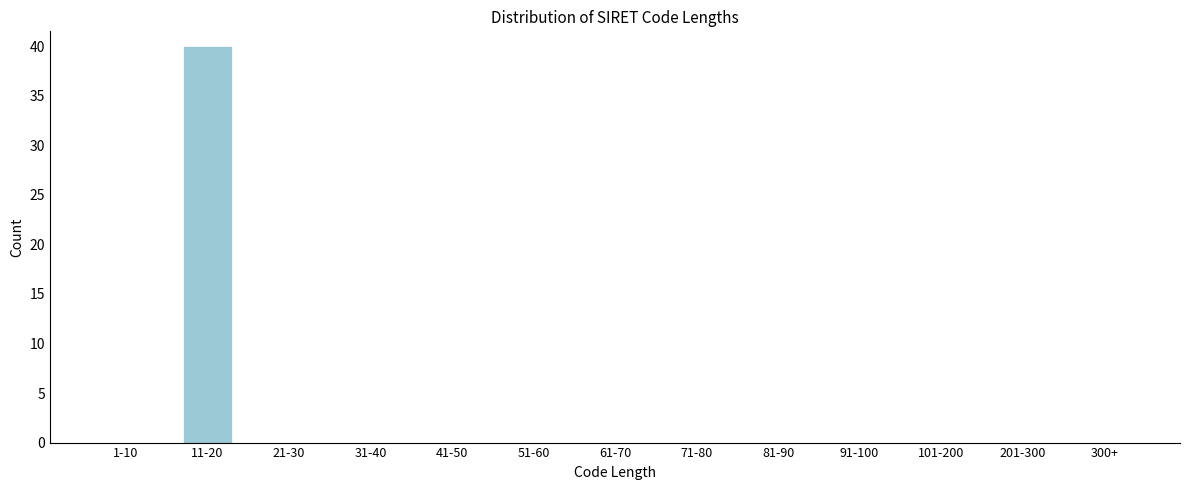

Reading left to right, transcribe all the data shown in this chart.

1-10=0	11-20=40	21-30=0	31-40=0	41-50=0	51-60=0	61-70=0	71-80=0	81-90=0	91-100=0	101-200=0	201-300=0	300+=0